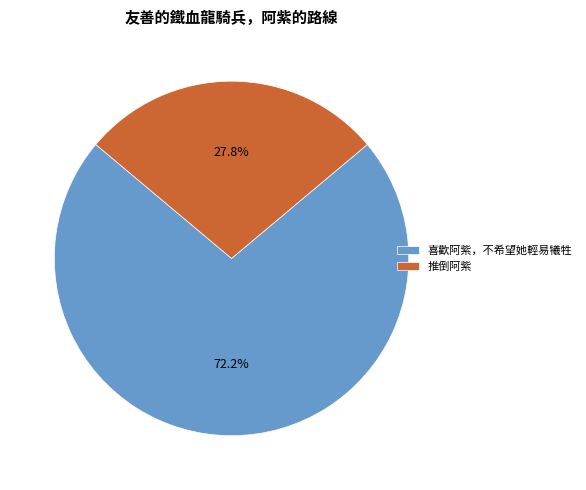

Is there a majority slice in this chart?

Yes